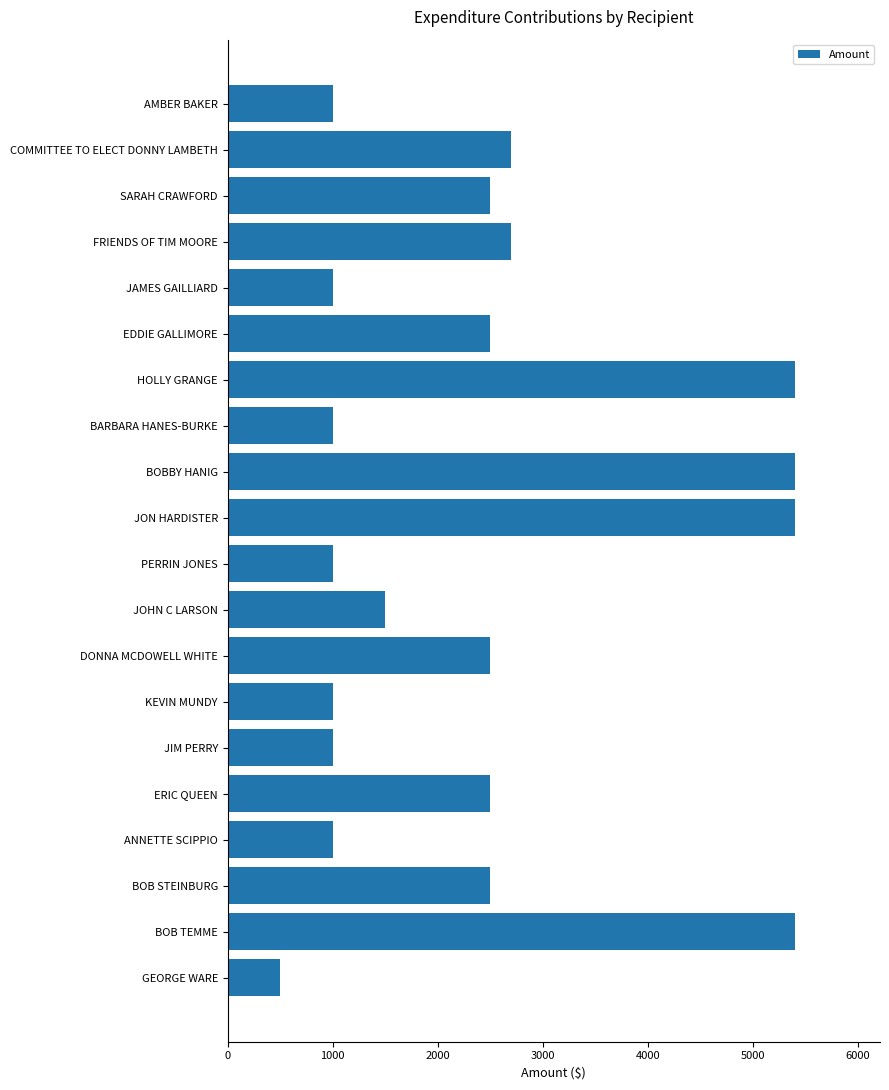

What is the difference between the second highest and second lowest values?

4400